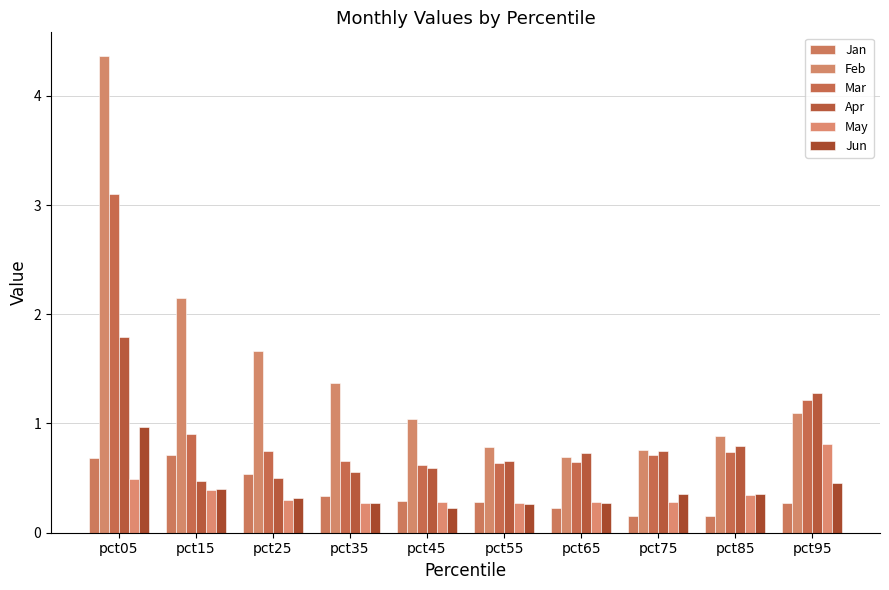

Does the chart contain any negative values?

No